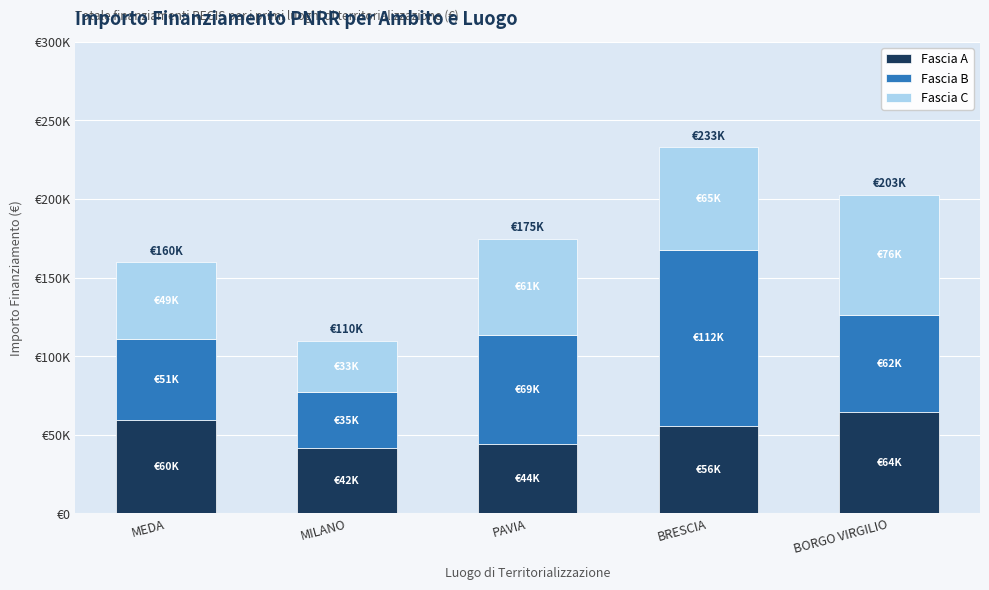

Rank the series at PAVIA from highest to lowest value.

Fascia B, Fascia C, Fascia A